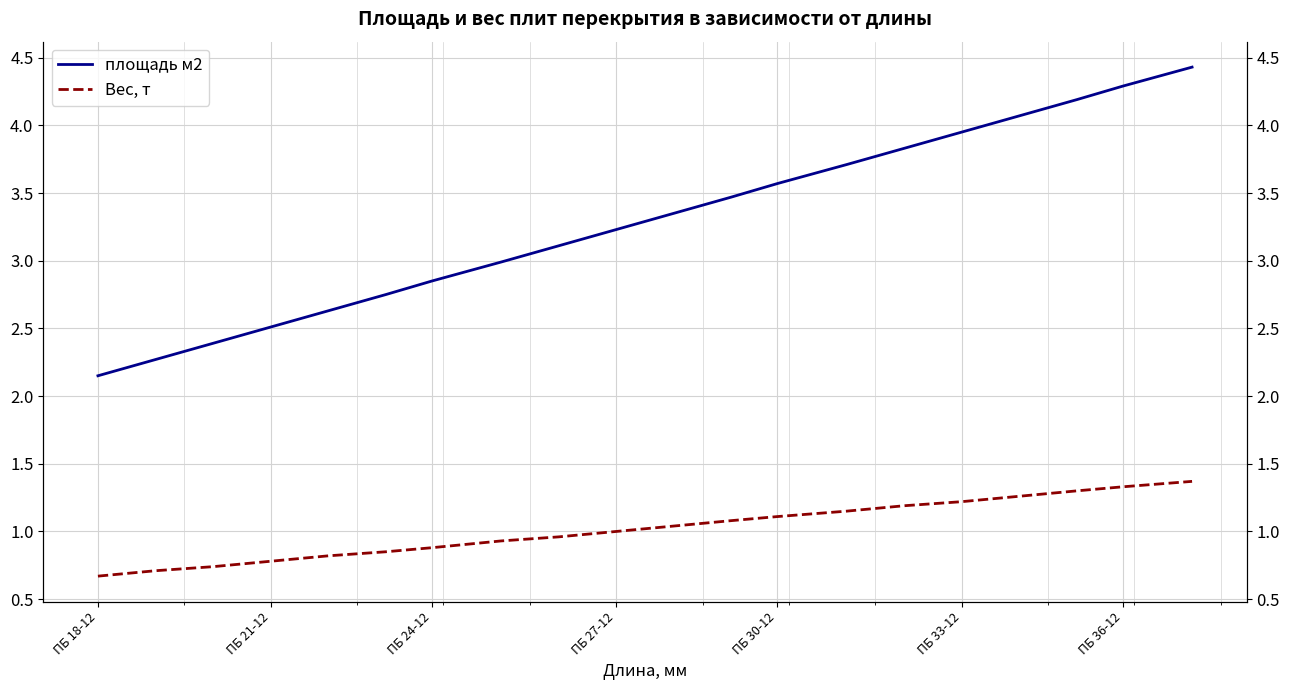

What is the average value of the Вес, т series?

1.0